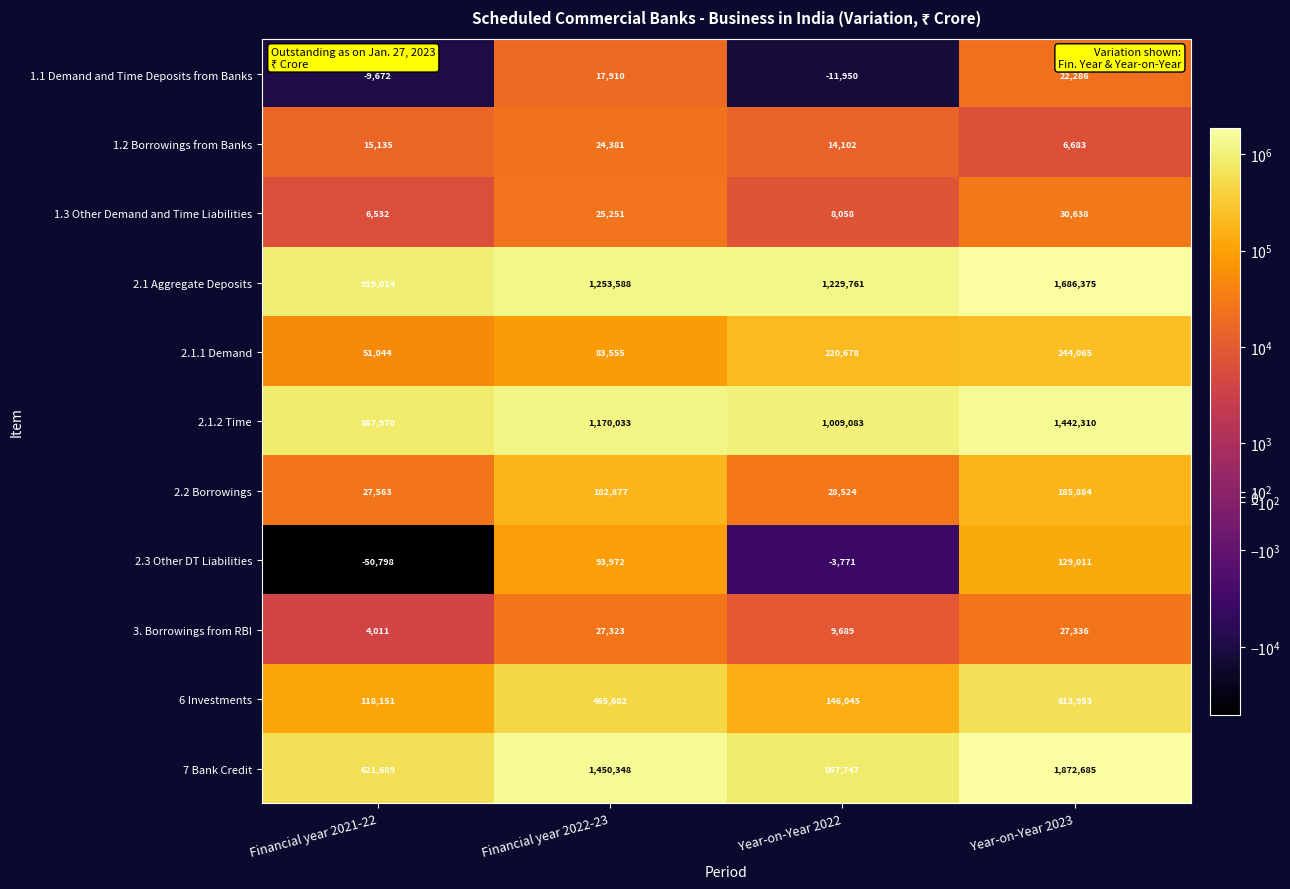

True or false: 6 Investments has a value of 261927 at Financial year 2022-23.

False